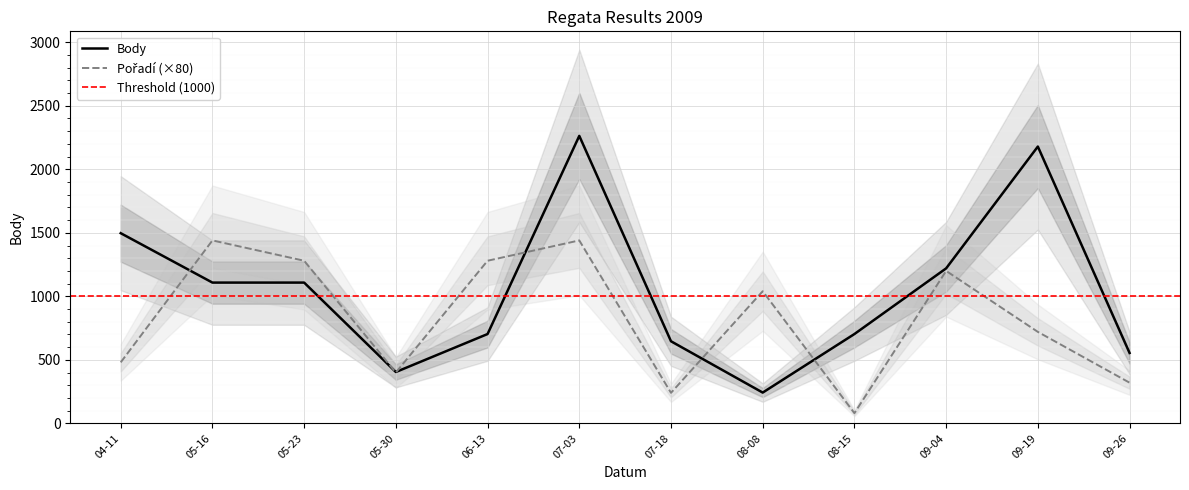

What value does the Body series have at 06-13?

703